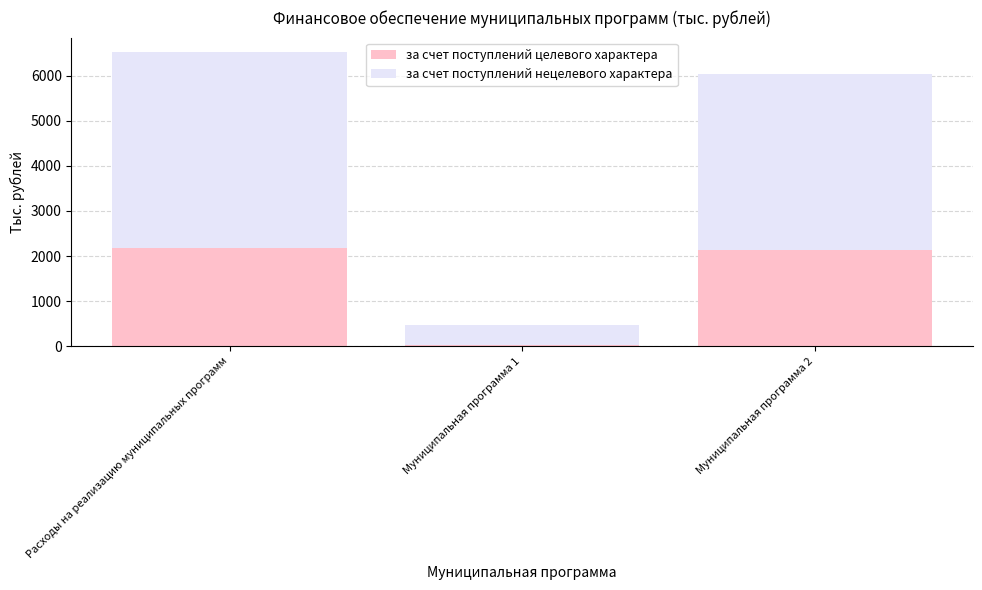

Which category has the lowest value in the за счет поступлений целевого характера series?

Муниципальная программа 1